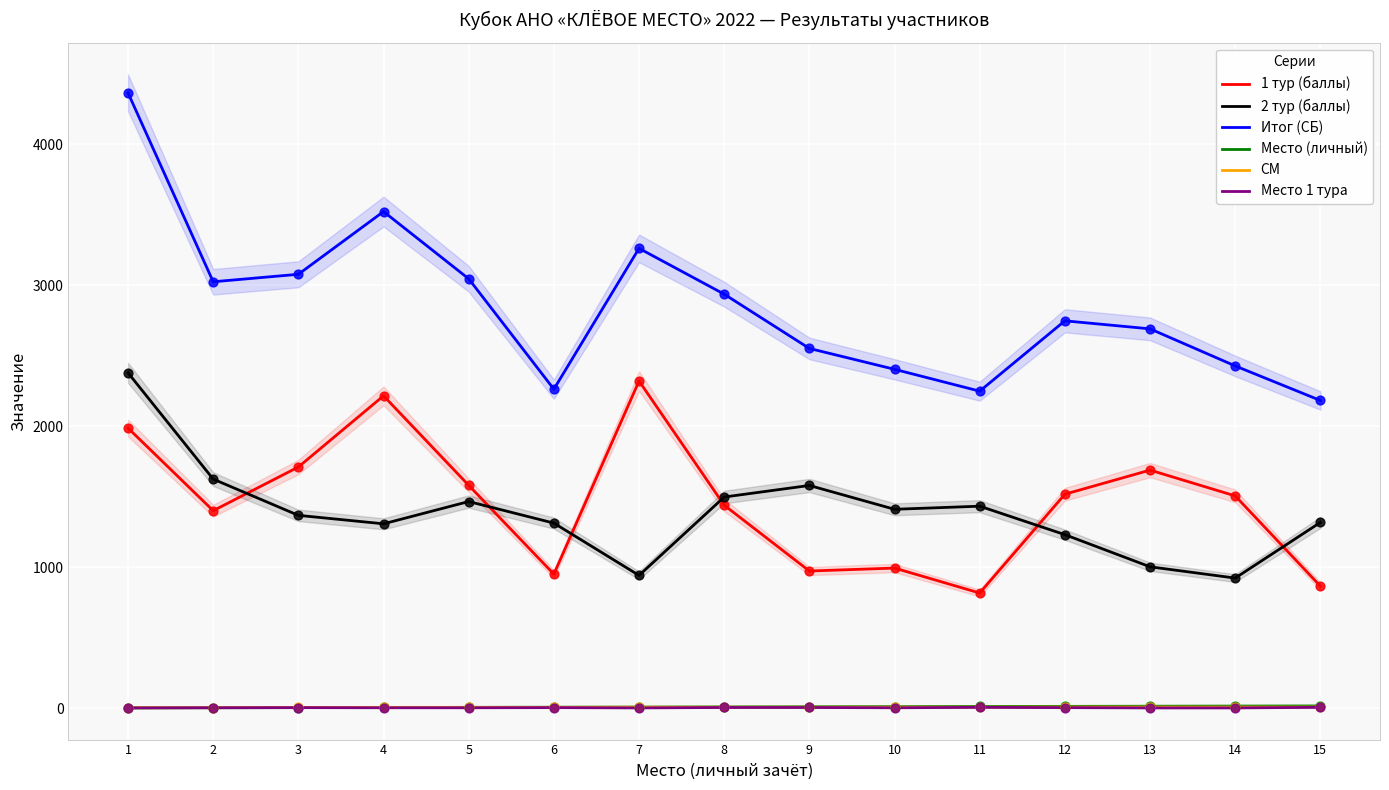

What is the total value across all series at 8?

5890